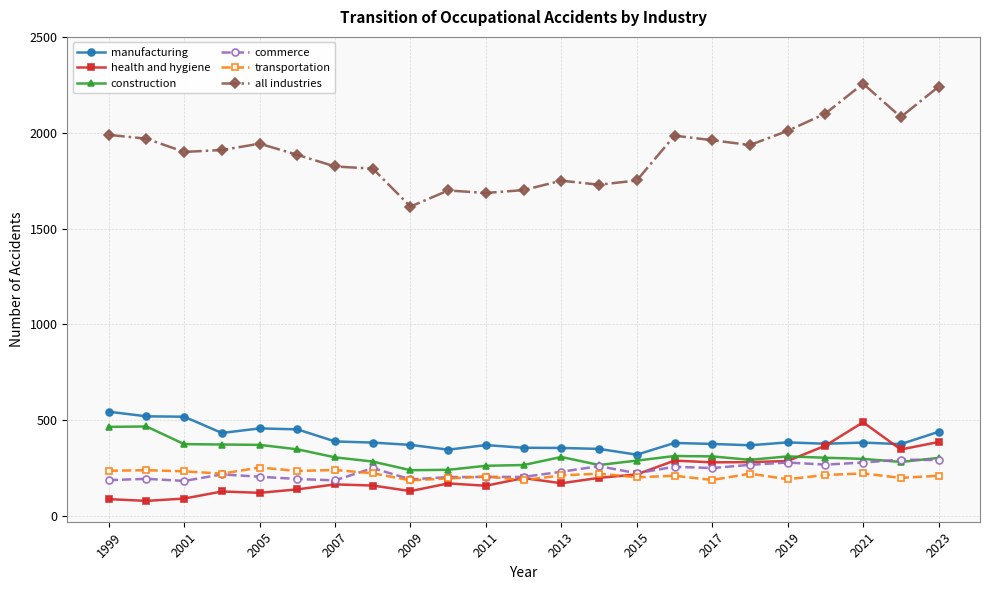

True or false: all industries and construction intersect in this chart.

False